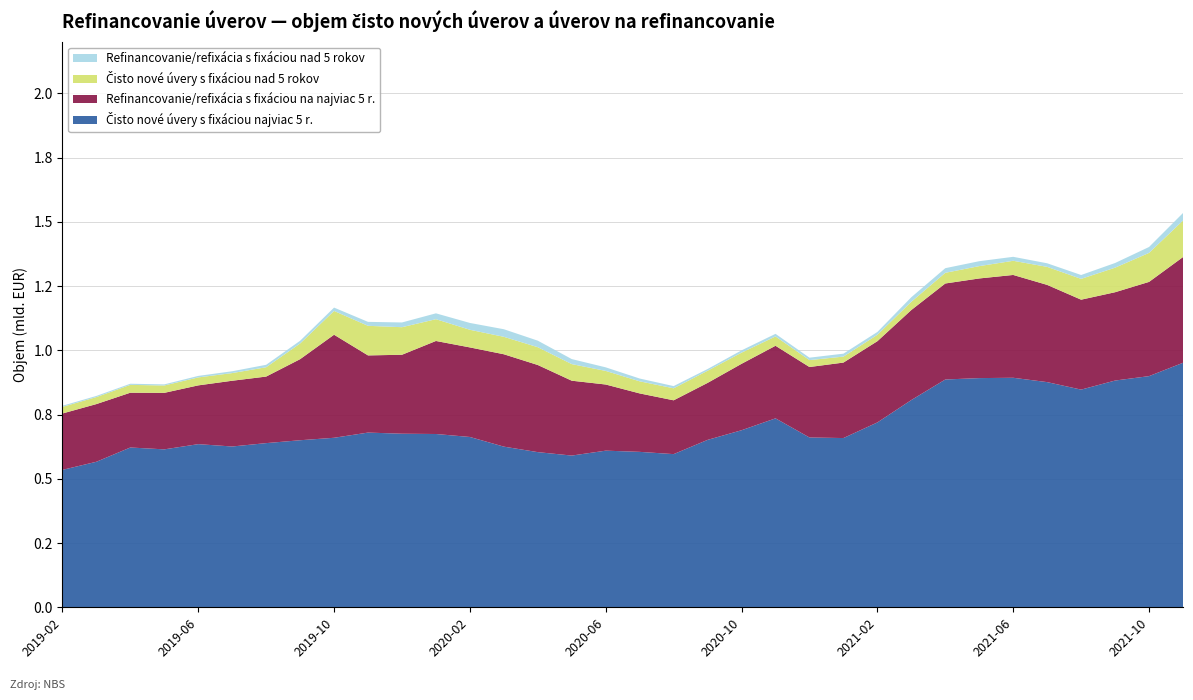

Reading left to right, transcribe all the data shown in this chart.

Čisto nové úvery s fixáciou najviac 5 r.: 0.5	0.6	0.6	0.6	0.6	0.6	0.6	0.6	0.7	0.7	0.7	0.7	0.7	0.6	0.6	0.6	0.6	0.6	0.6	0.7	0.7	0.7	0.7	0.7	0.7	0.8	0.9	0.9	0.9	0.9	0.8	0.9	0.9	1.0
Refinancovanie/refixácia s fixáciou na najviac 5 r.: 0.2	0.2	0.2	0.2	0.2	0.3	0.3	0.3	0.4	0.3	0.3	0.4	0.3	0.4	0.3	0.3	0.3	0.2	0.2	0.2	0.3	0.3	0.3	0.3	0.3	0.4	0.4	0.4	0.4	0.4	0.3	0.3	0.4	0.4
Čisto nové úvery s fixáciou nad 5 rokov: 0.0	0.0	0.0	0.0	0.0	0.0	0.0	0.1	0.1	0.1	0.1	0.1	0.1	0.1	0.1	0.1	0.1	0.0	0.0	0.0	0.0	0.0	0.0	0.0	0.0	0.0	0.0	0.0	0.1	0.1	0.1	0.1	0.1	0.1
Refinancovanie/refixácia s fixáciou nad 5 rokov: 0.0	0.0	0.0	0.0	0.0	0.0	0.0	0.0	0.0	0.0	0.0	0.0	0.0	0.0	0.0	0.0	0.0	0.0	0.0	0.0	0.0	0.0	0.0	0.0	0.0	0.0	0.0	0.0	0.0	0.0	0.0	0.0	0.0	0.0